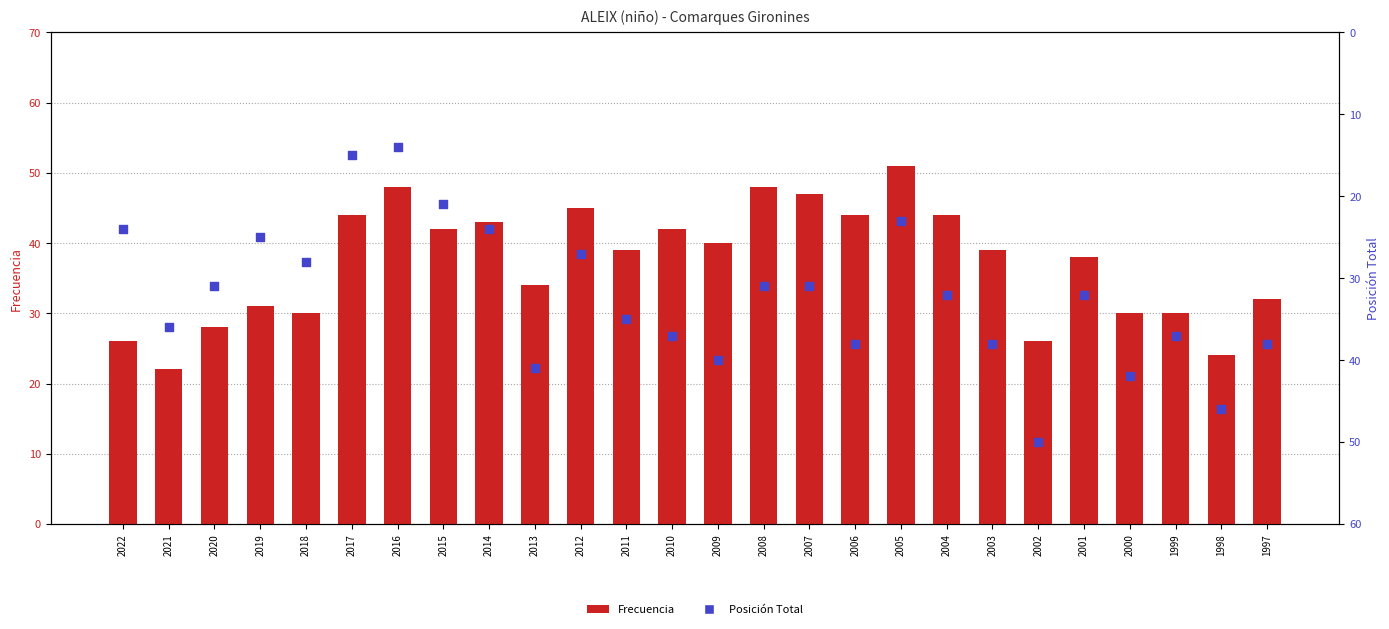

At which category is the sum across all series the highest?

2006